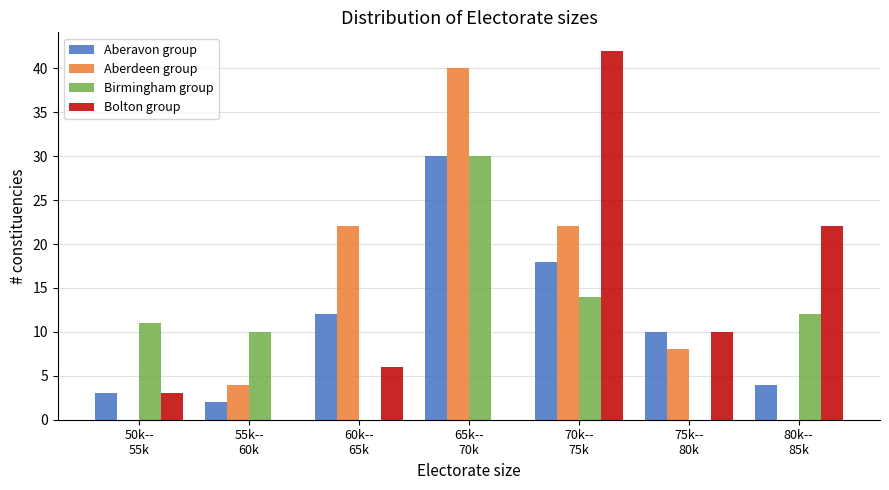

What is the maximum value for Birmingham group?

30